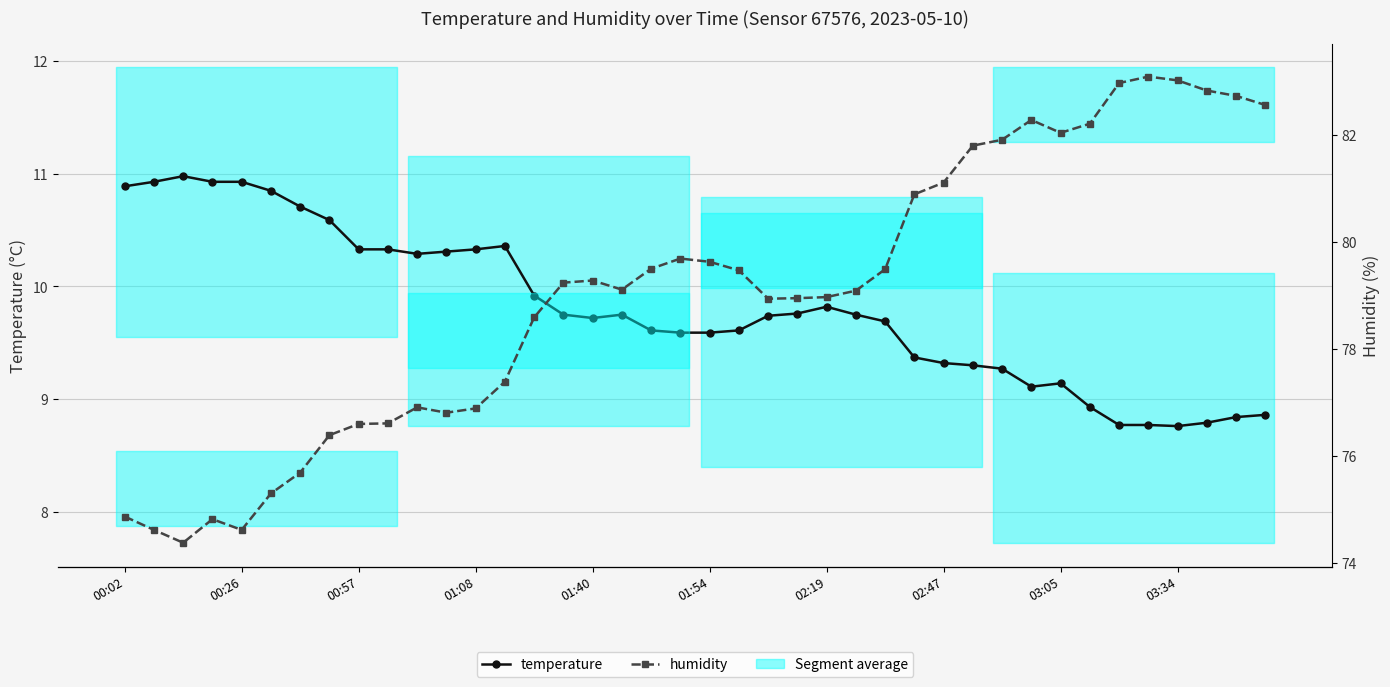

Is it true that humidity equals 79.0 at 23?

True